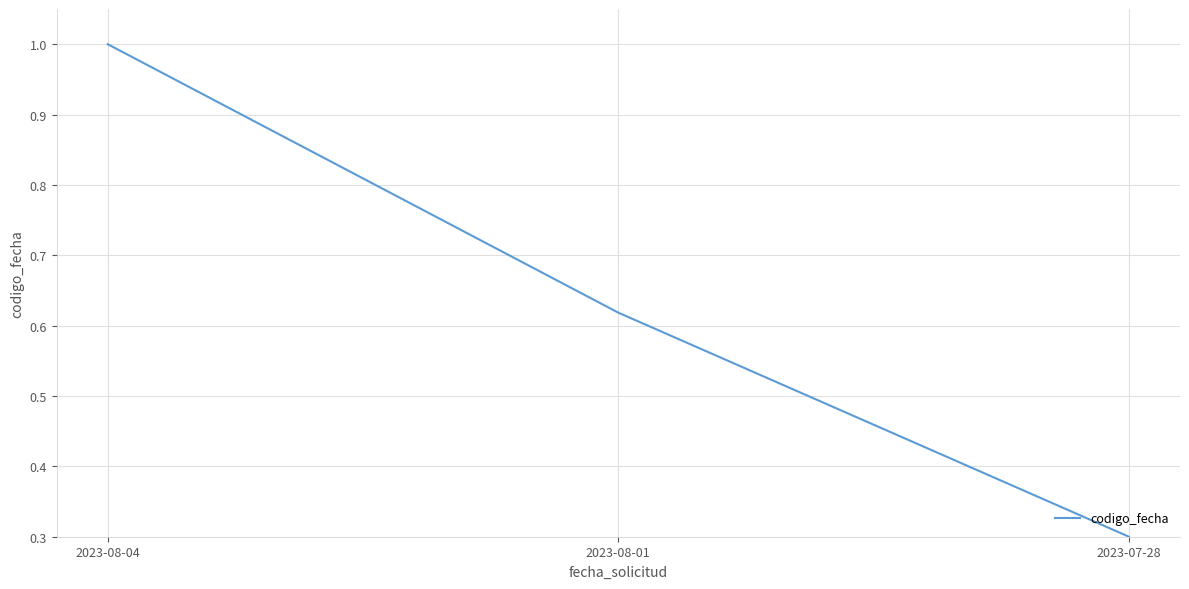

What position from the left is 2023-07-28?

3